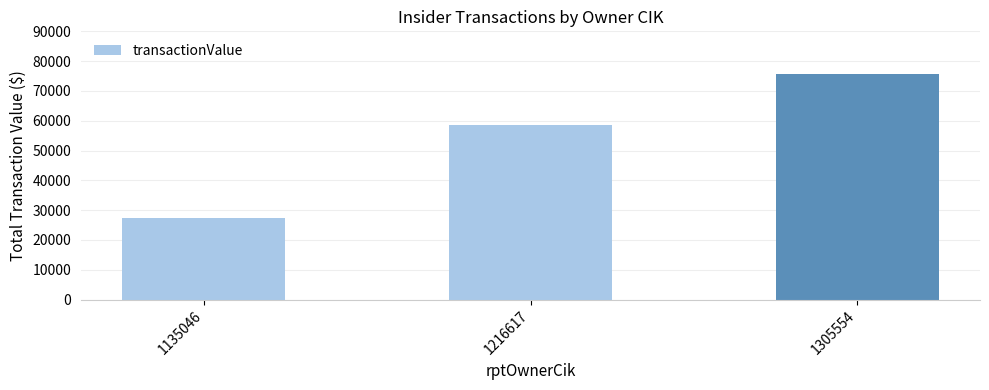

How many values are below 58436?

1